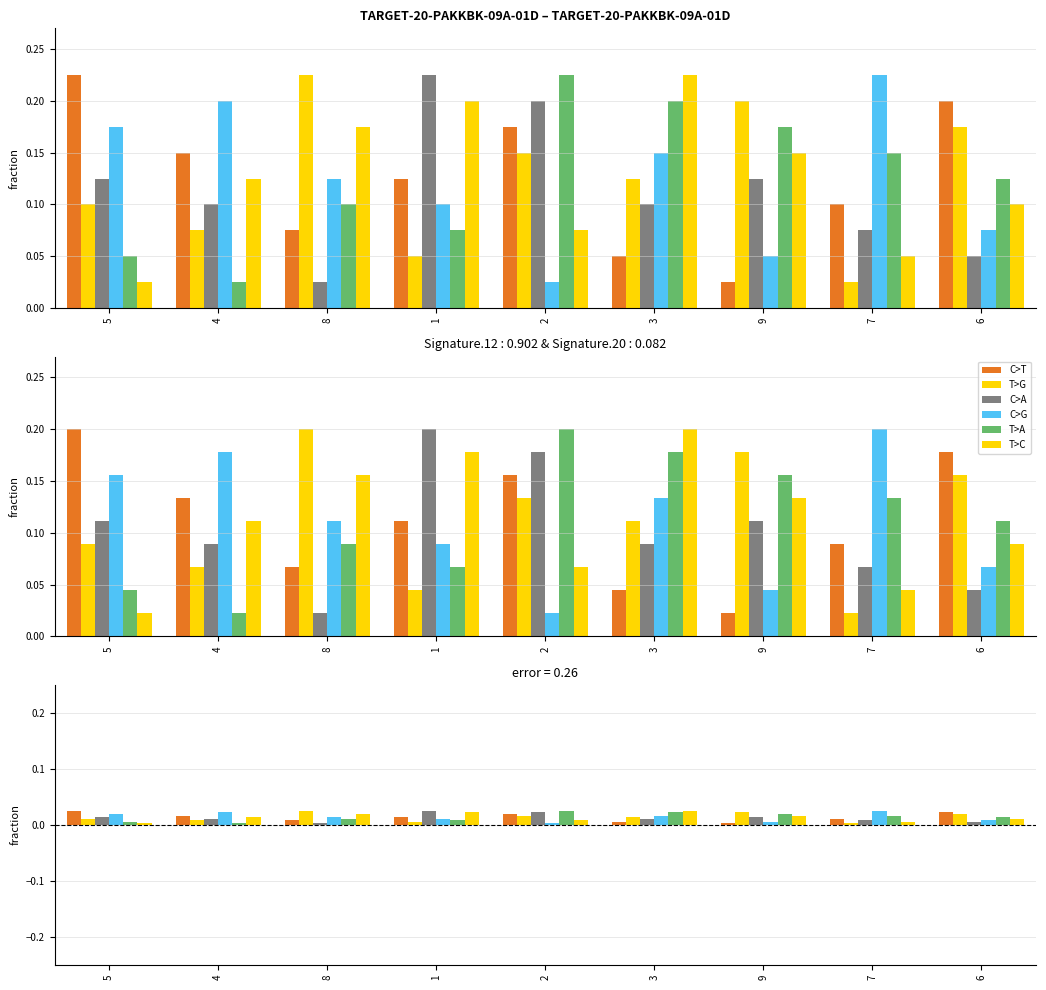

At which label does T>G reach its peak?

8